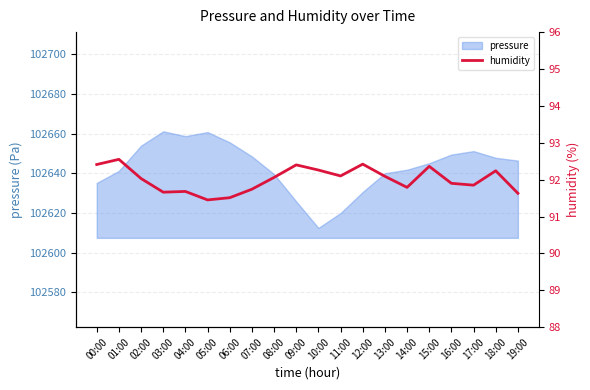

Is it true that the value at 08:00 is 154.2?

False